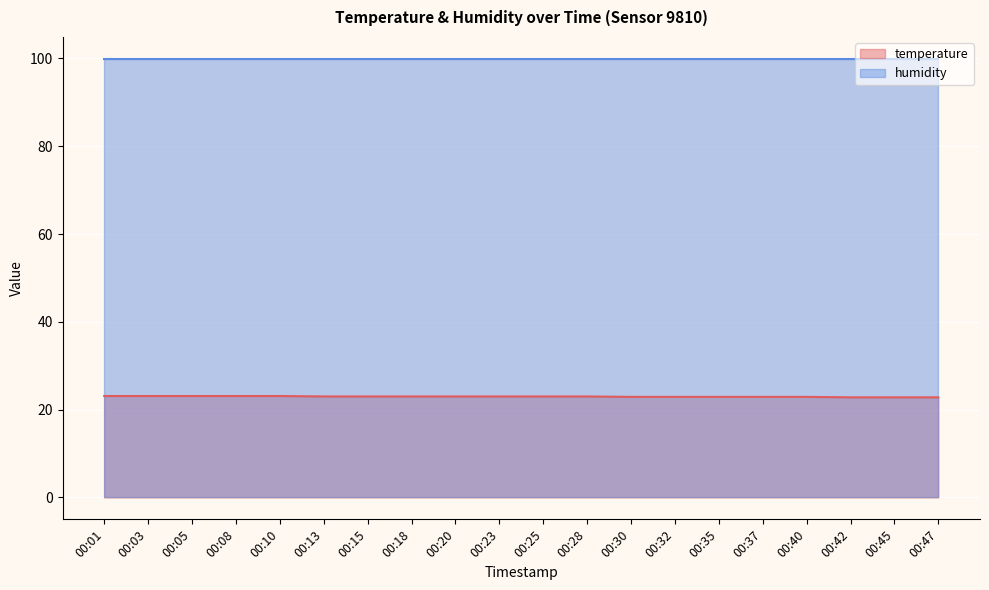

What is the change in value from 00:03 to 00:25?

-0.1